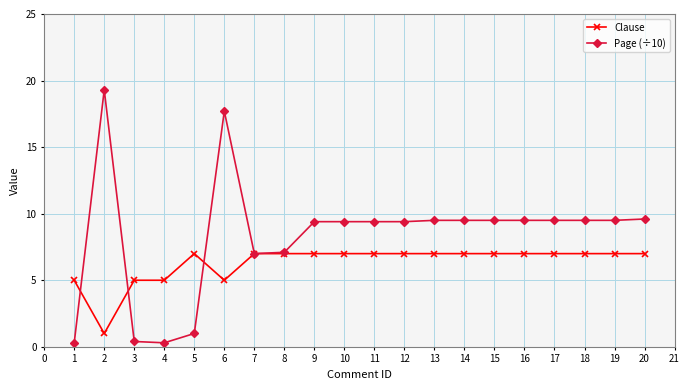

Which series has the largest range (max minus min)?

Page (÷10)